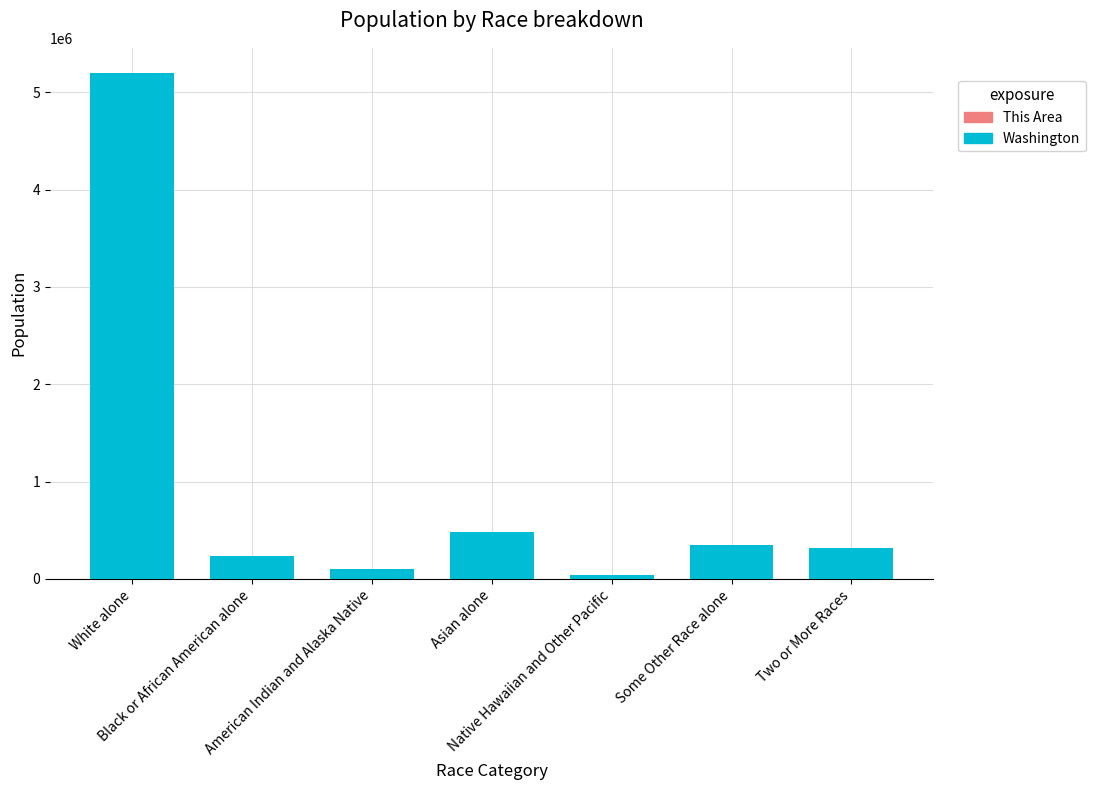

Reading left to right, what are all the values shown in this chart?

Washington: White alone=5196362	Black or African American alone=240042	American Indian and Alaska Native=103869	Asian alone=481067	Native Hawaiian and Other Pacific=40475	Some Other Race alone=349799	Two or More Races=312926
This Area: White alone=3528	Black or African American alone=12	American Indian and Alaska Native=57	Asian alone=22	Native Hawaiian and Other Pacific=14	Some Other Race alone=63	Two or More Races=101